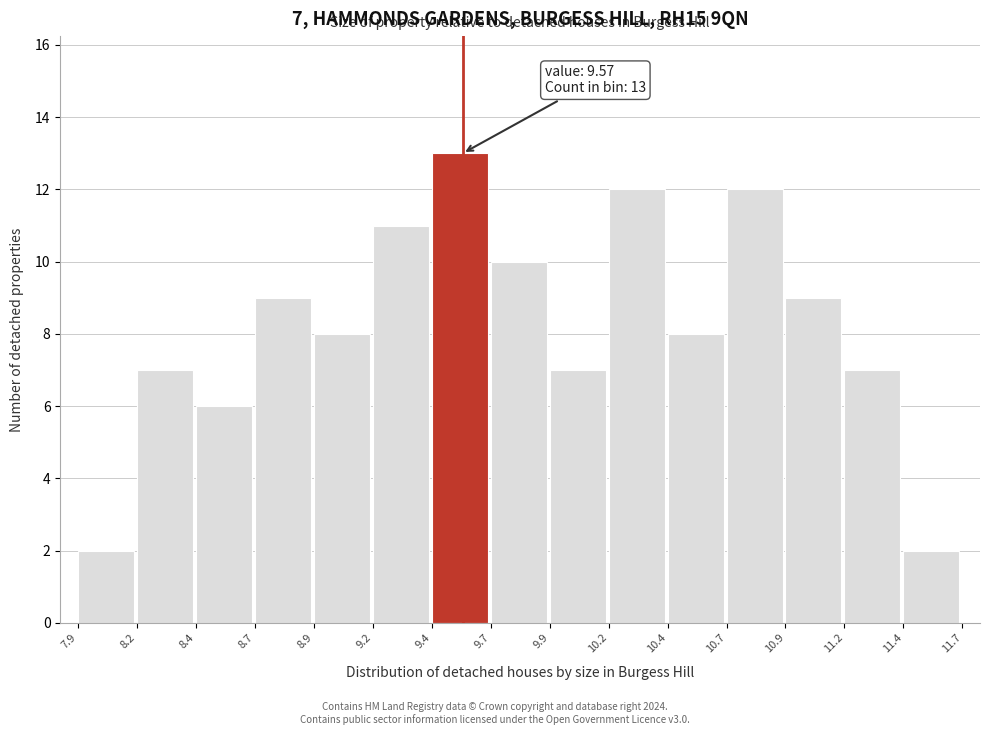

Reading left to right, extract all data points from this chart.

7.9=2	8.2=7	8.4=6	8.7=9	8.9=8	9.2=11	9.4=13	9.7=10	9.9=7	10.2=12	10.4=8	10.7=12	10.9=9	11.2=7	11.4=2